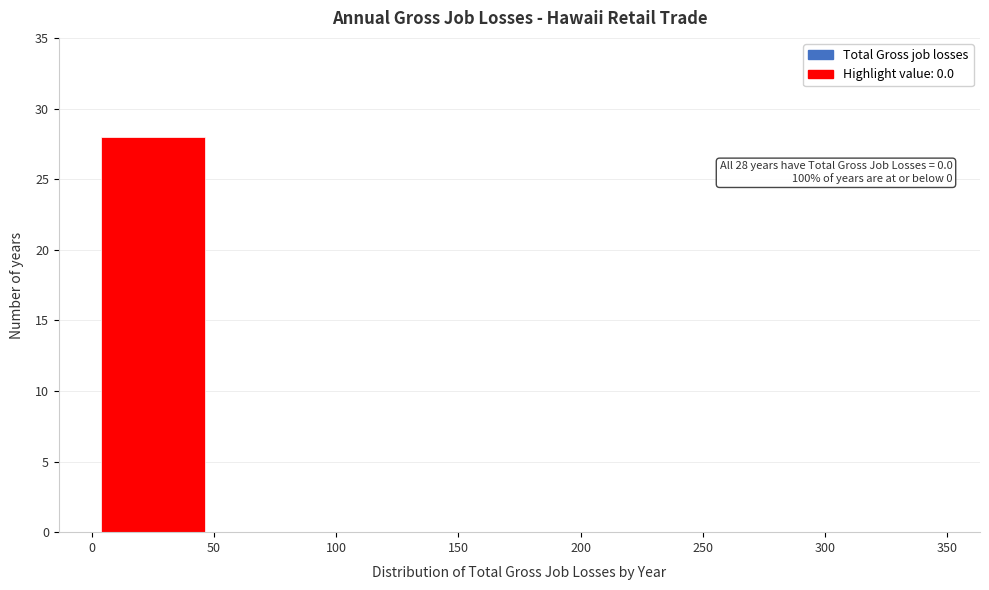

Which range on the x-axis has the tallest bar?

0 to 50